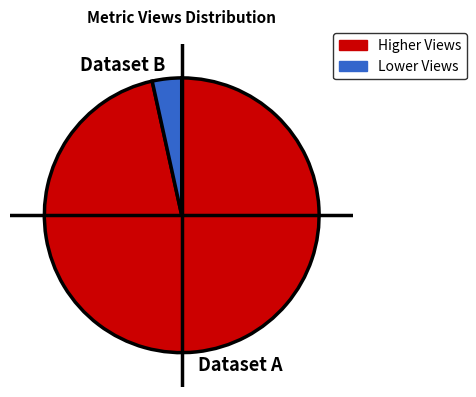

What is the majority slice?

Dataset A